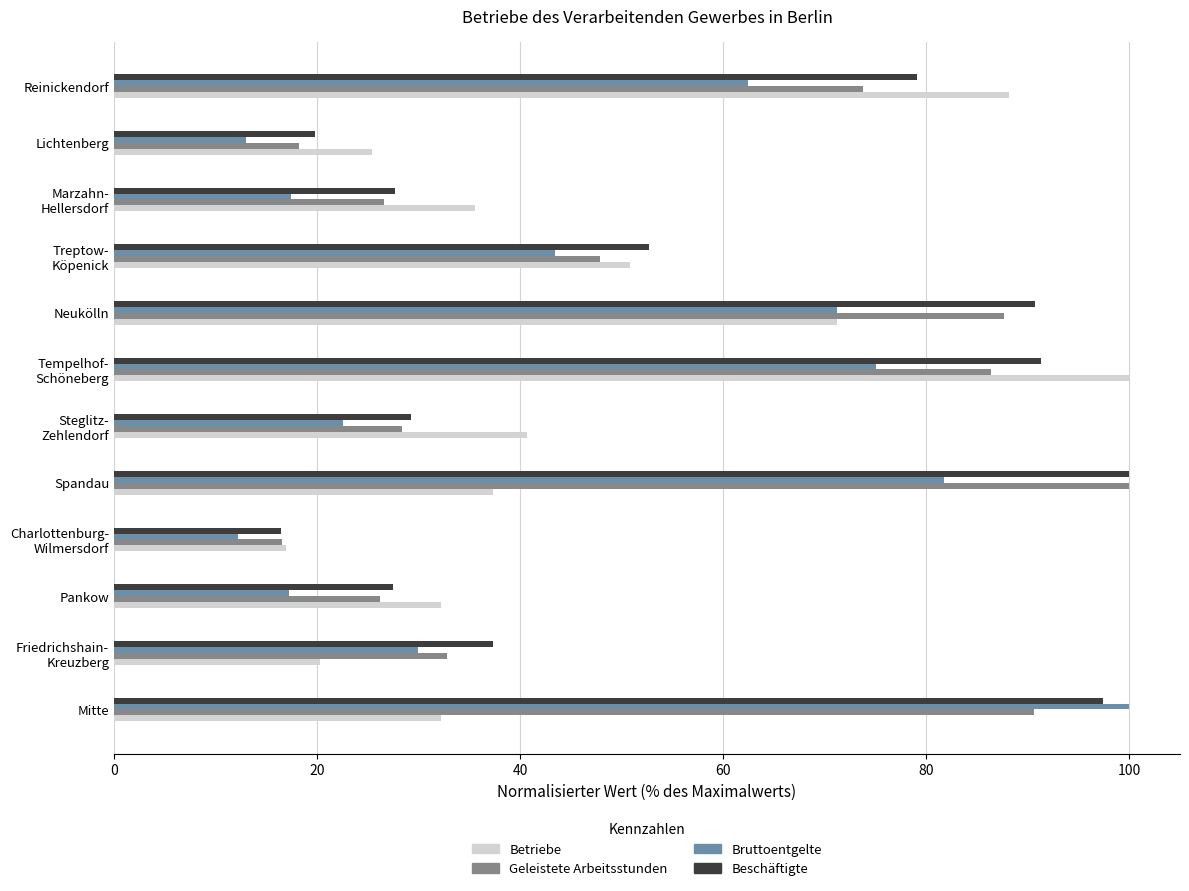

What is the average value of the Bruttoentgelte series?

45.5